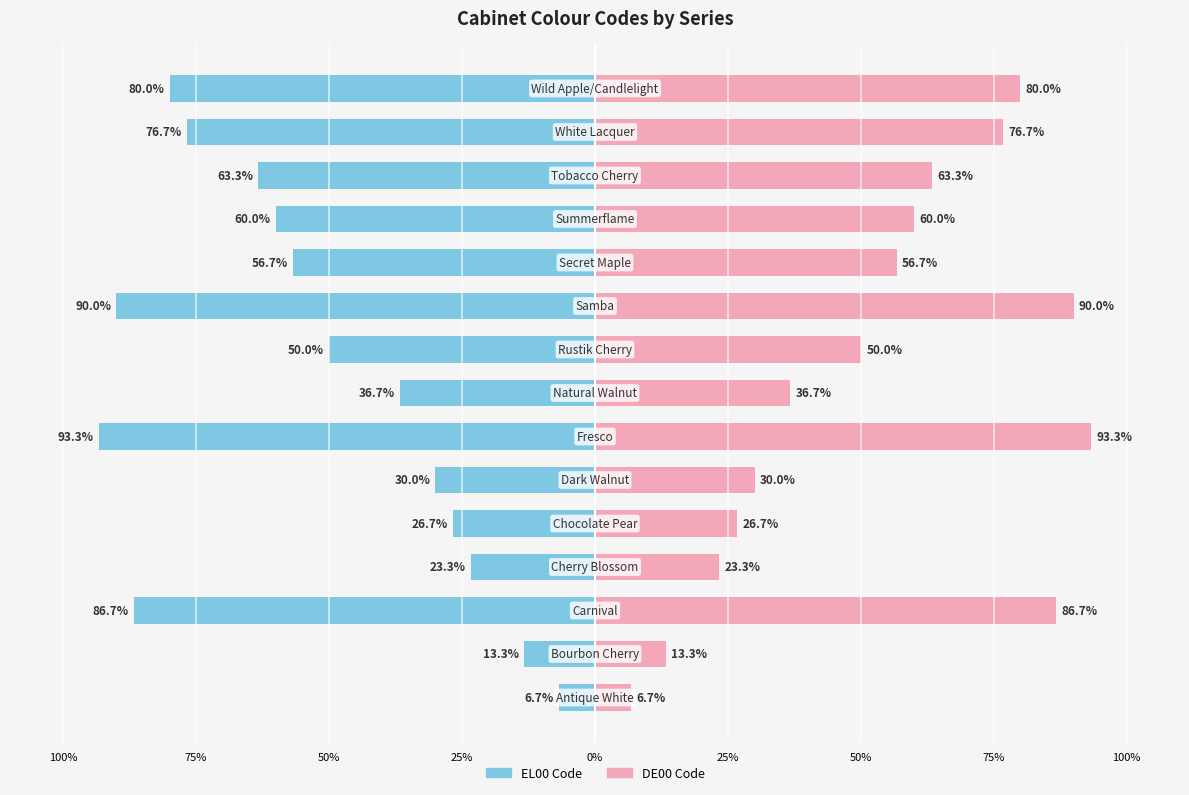

What is the sum of all DE00 Code values?

793.4